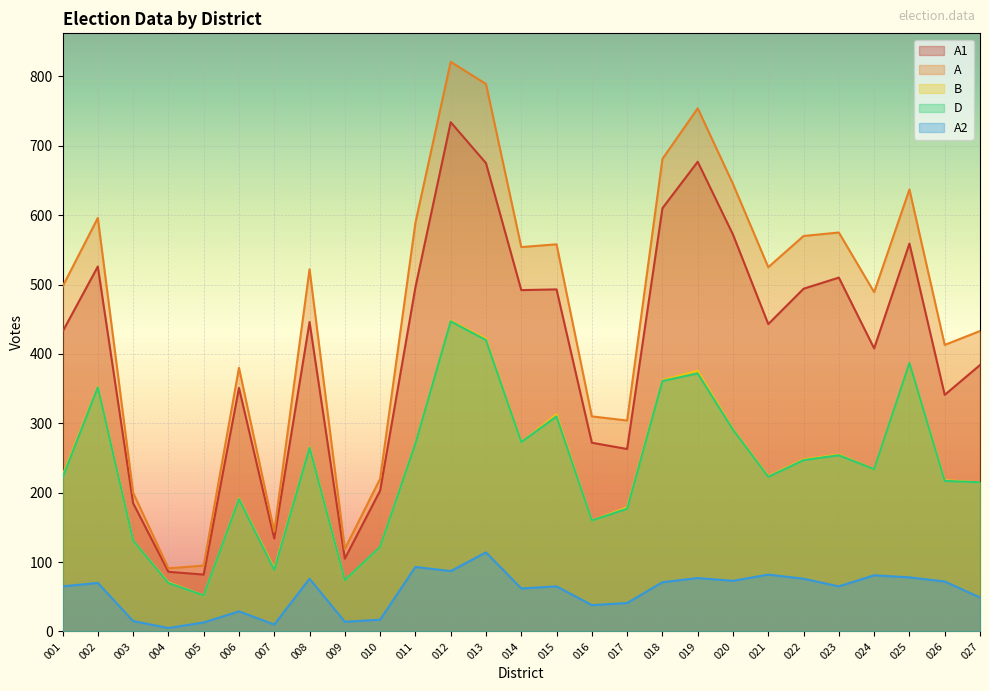

What is the sum of the D values at 007 and 009?

163